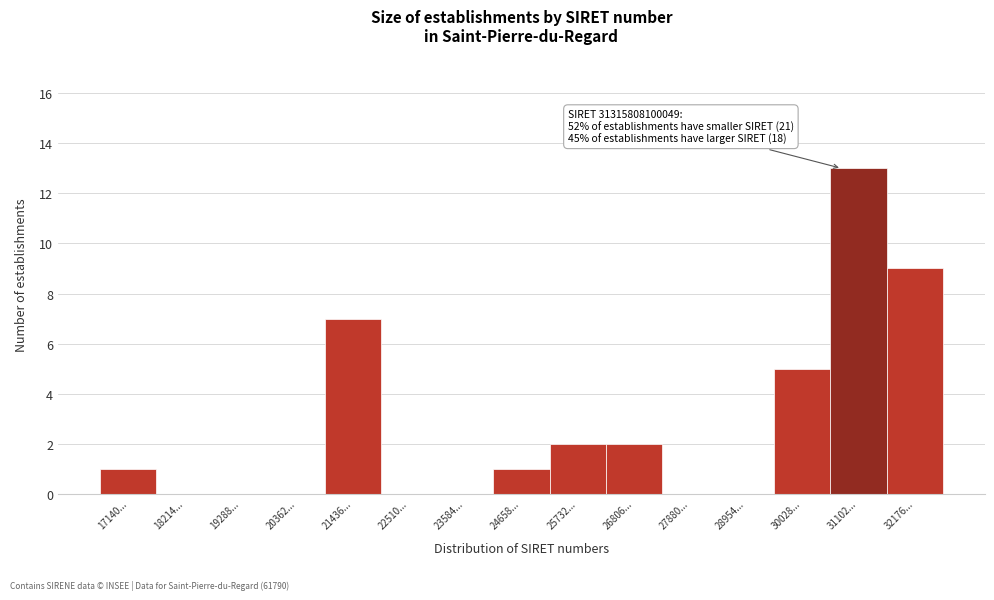

Reading left to right, transcribe all the data shown in this chart.

17140...=1	18214...=0	19288...=0	20362...=0	21436...=7	22510...=0	23584...=0	24658...=1	25732...=2	26806...=2	27880...=0	28954...=0	30028...=5	31102...=13	32176...=9